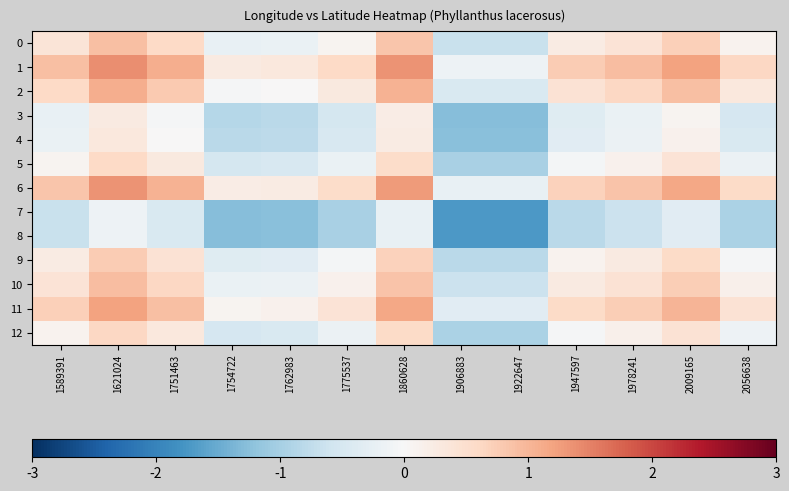

What is the spread (max minus min) of values at 1762983?

1.6